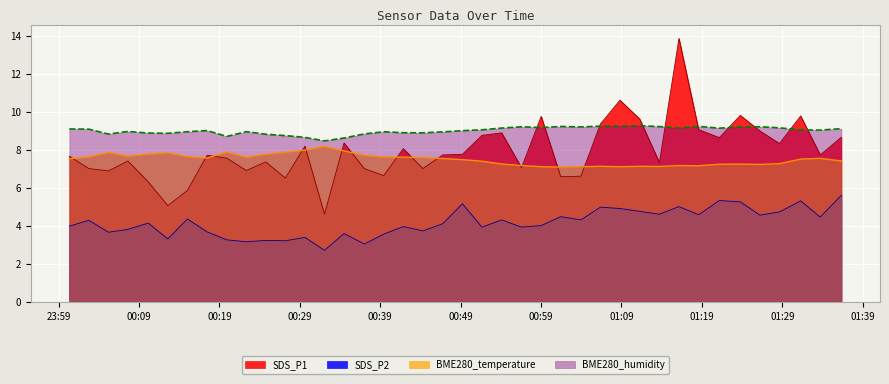

At which category does BME280_temperature reach its first local peak?

2021/05/26 00:05:12